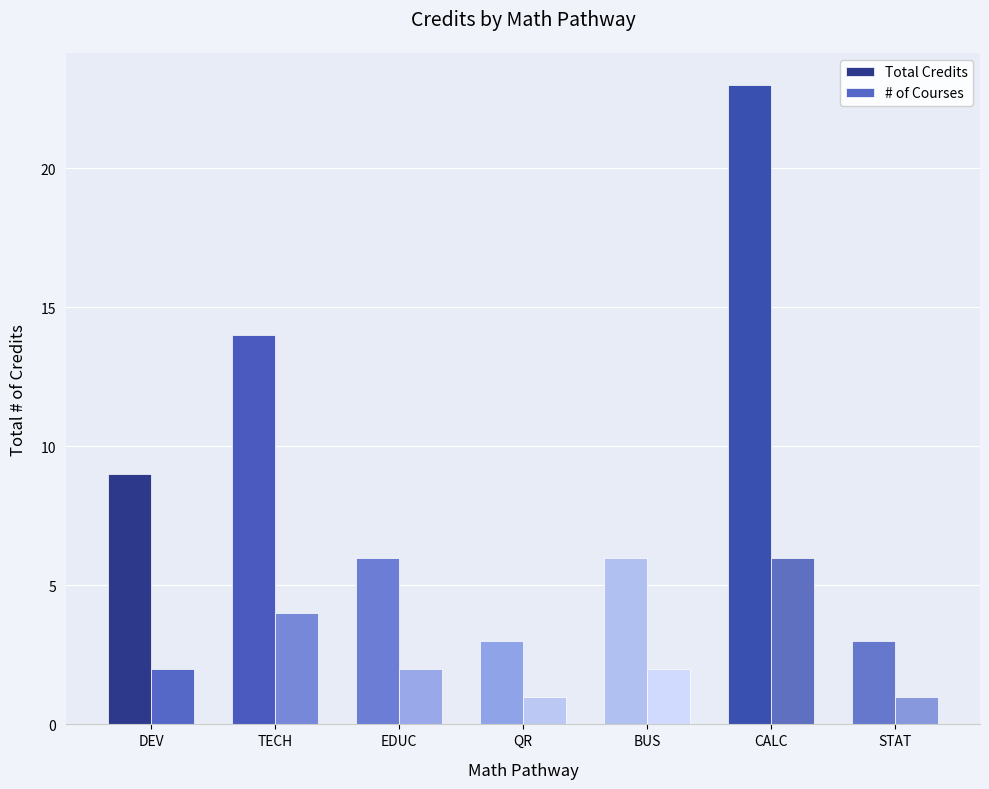

Which series has the largest total across all categories?

Total Credits